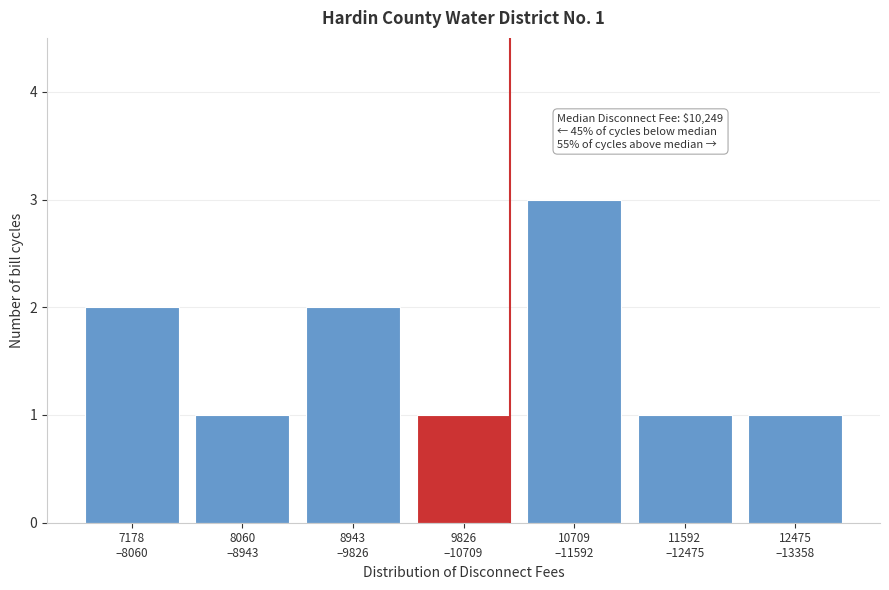

Reading left to right, extract all data points from this chart.

2	1	2	1	3	1	1